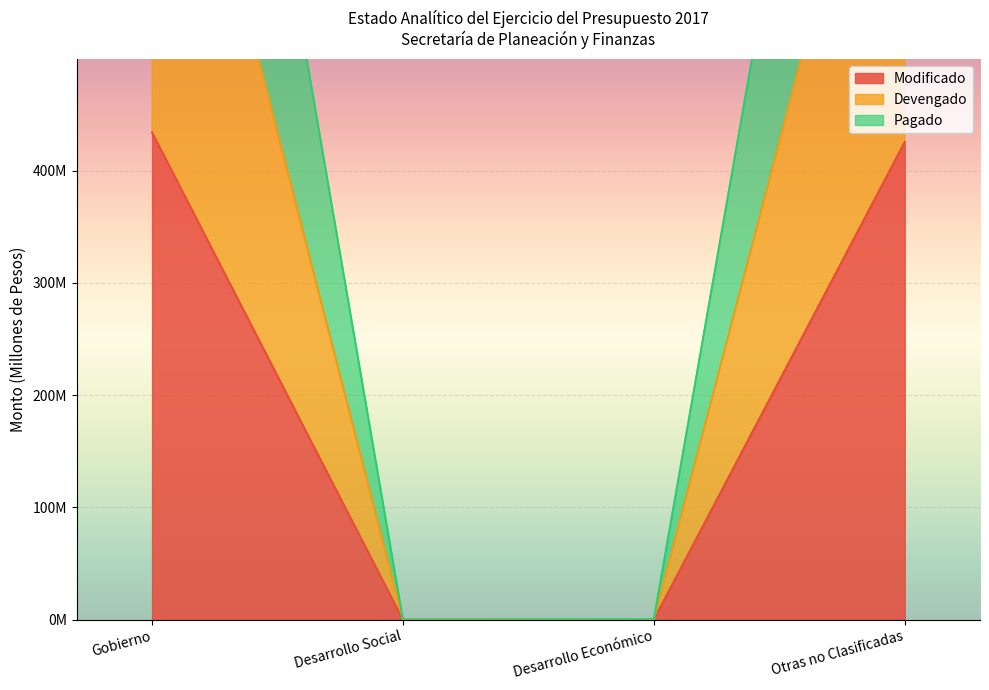

The value of Devengado at Otras no Clasificadas is 887.9. True or false?

False